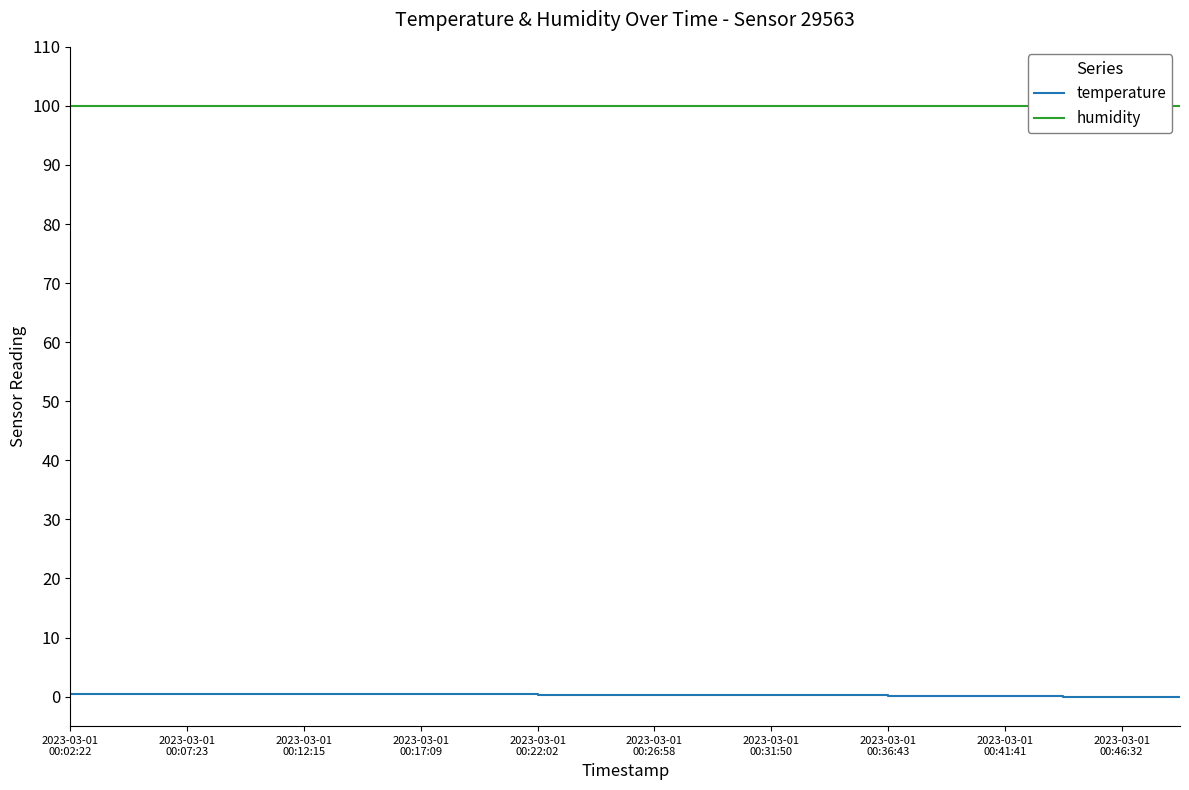

Reading left to right, extract all data points from this chart.

temperature: 0.4	0.4	0.4	0.5	0.5	0.4	0.4	0.4	0.3	0.3	0.3	0.2	0.2	0.2	0.1	0.1	0.1	0.0	0.0	0.0
humidity: 99.9	99.9	99.9	99.9	99.9	99.9	99.9	99.9	99.9	99.9	99.9	99.9	99.9	99.9	99.9	99.9	99.9	99.9	99.9	99.9